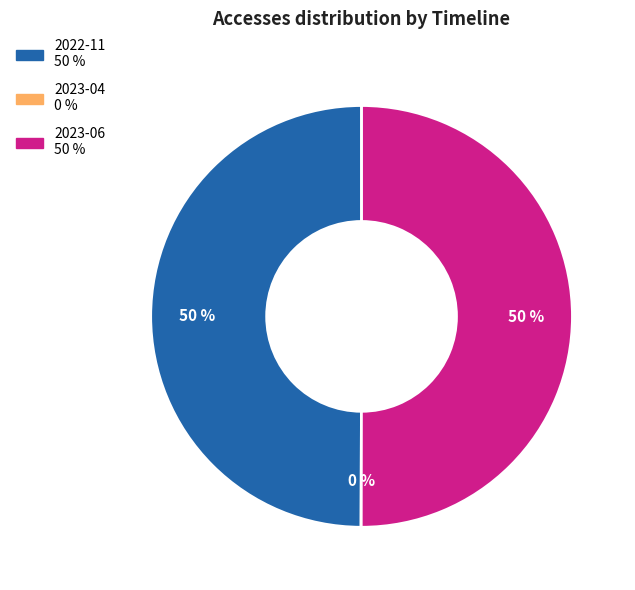

To the nearest percent, what is the average slice percentage?

33%